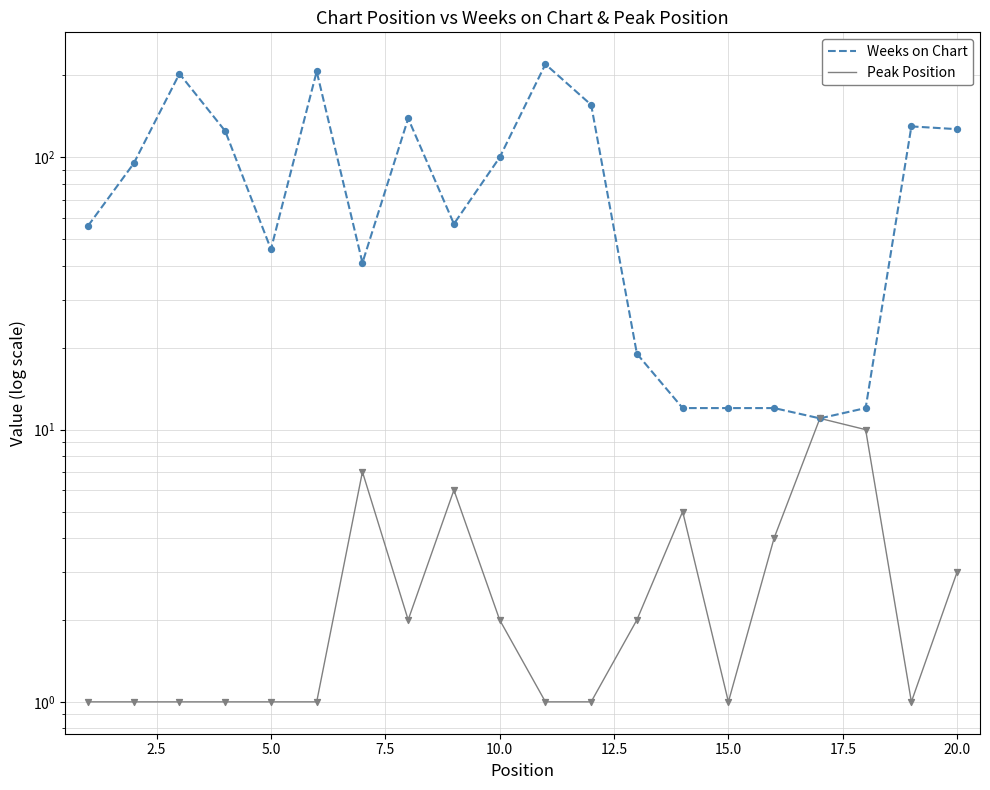

Which series has the widest spread of Y values?

Weeks on Chart